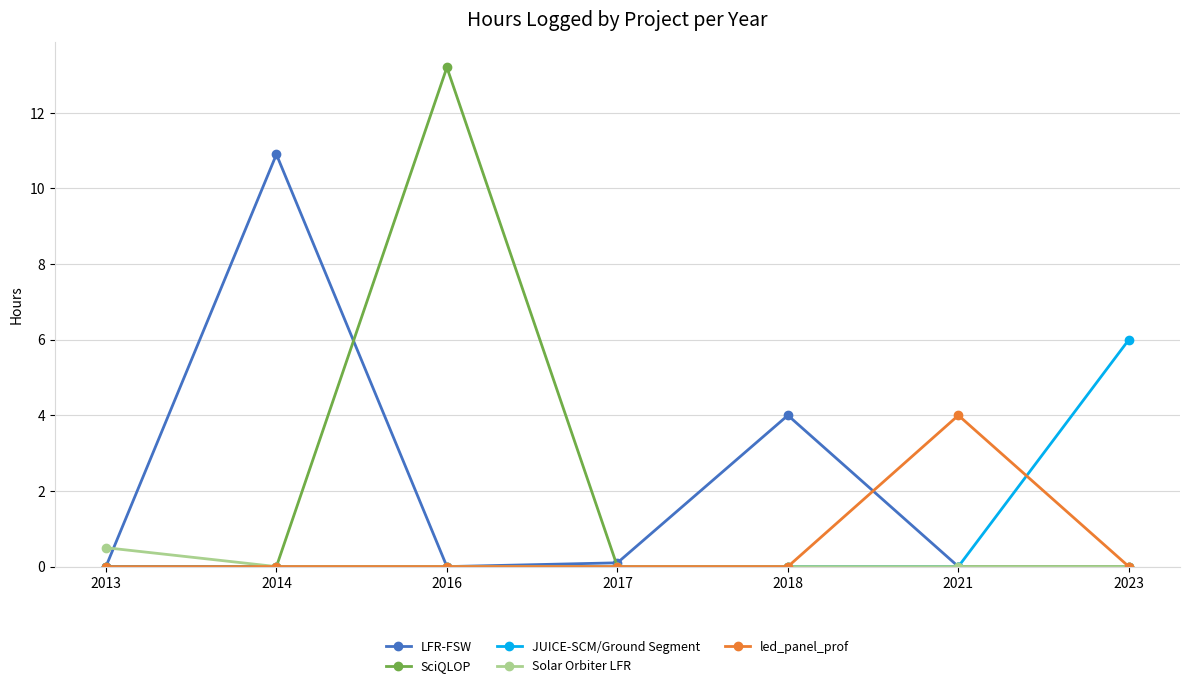

Is this an area chart (filled region under the line)?

No